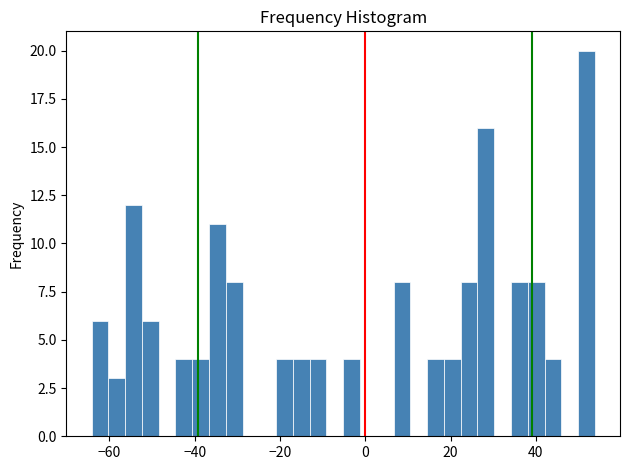

Around what value on the x-axis is the tallest bar? Give the approximate position of its centre, as read against the axis.

52